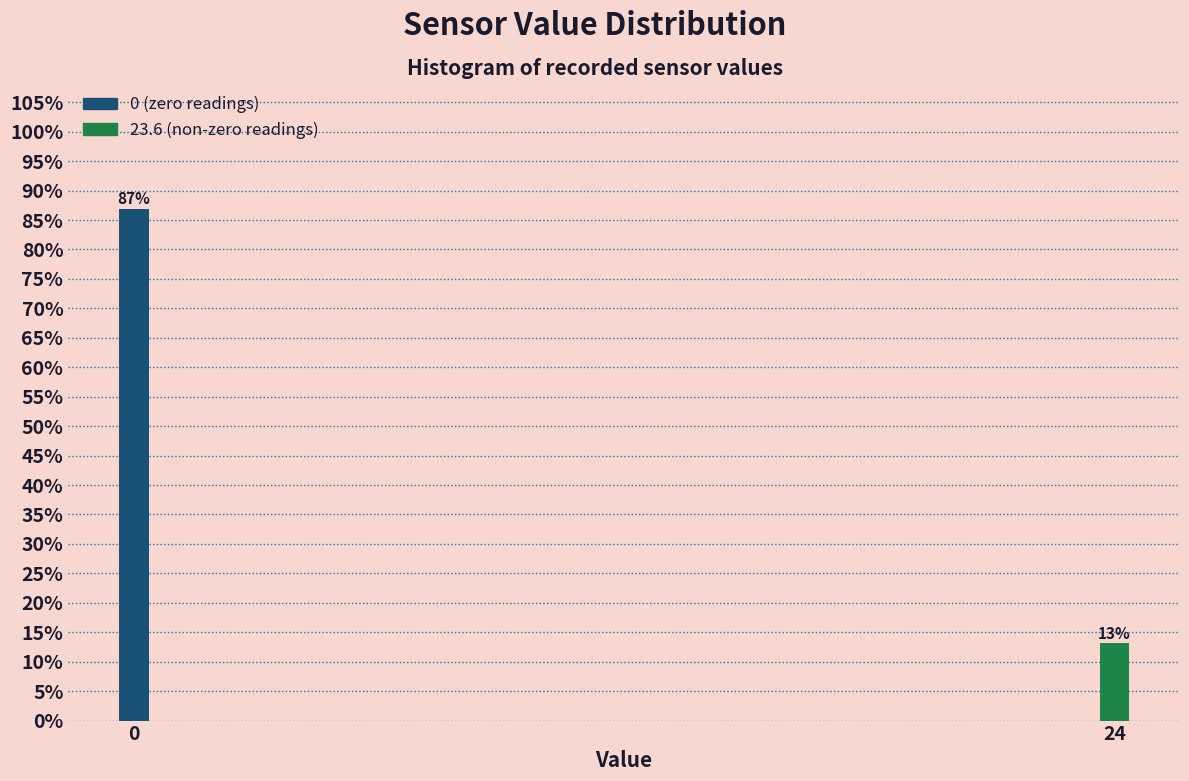

What is the maximum value shown in the chart?

86.9